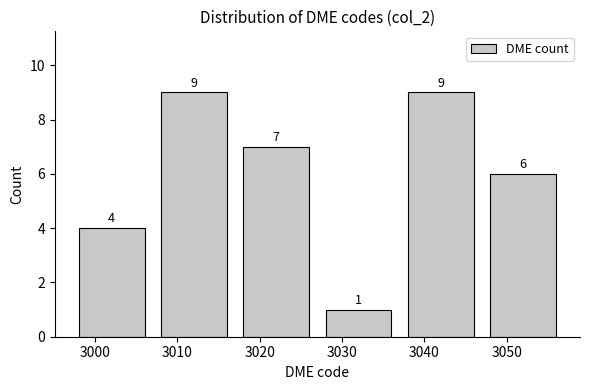

What is the height of the bar covering 3037 to 3047 on the x-axis?

9